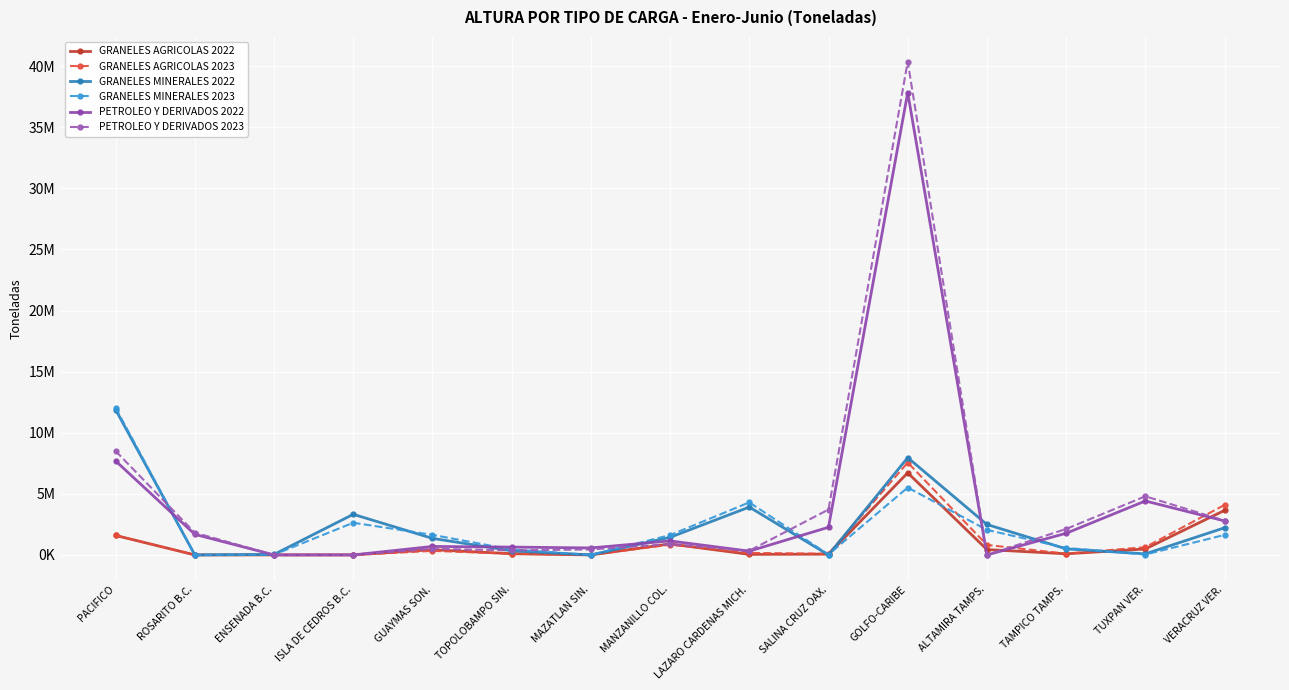

Which series changed the most between TOPOLOBAMPO SIN. and TUXPAN VER.?

PETROLEO Y DERIVADOS 2023